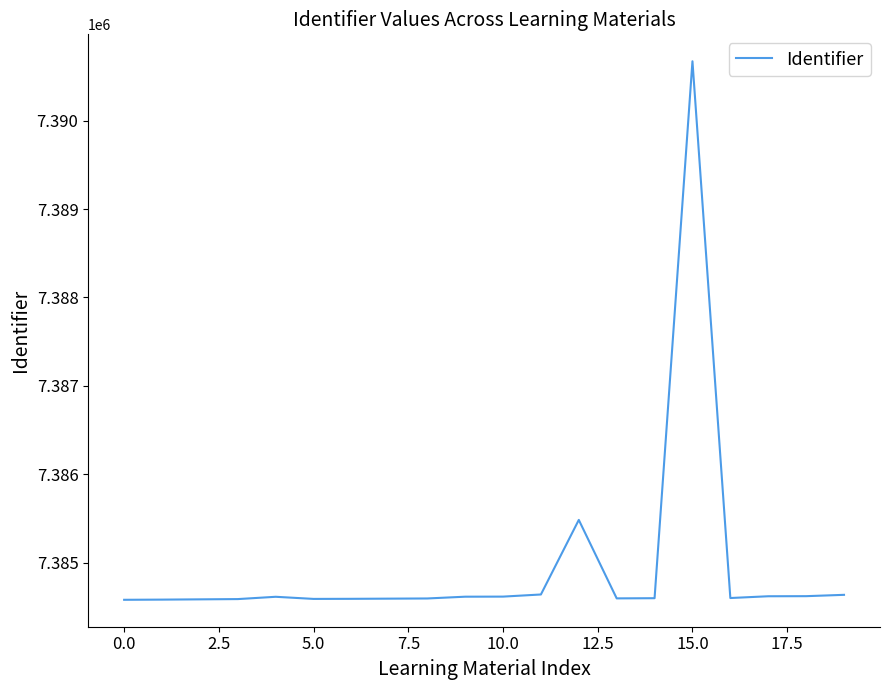

What is the difference between the maximum and minimum values?

6087